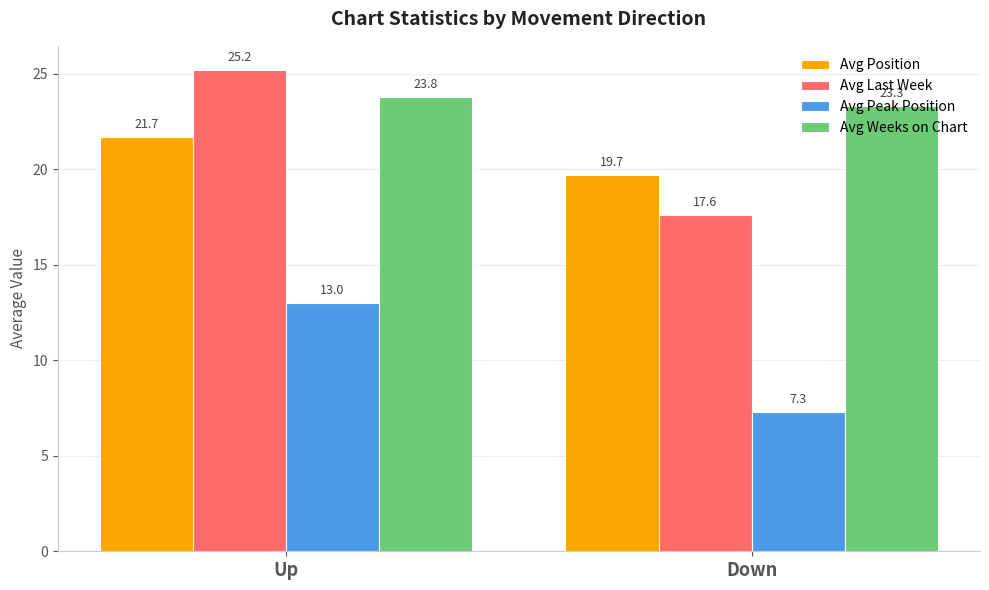

How many categories are shown in the chart?

2